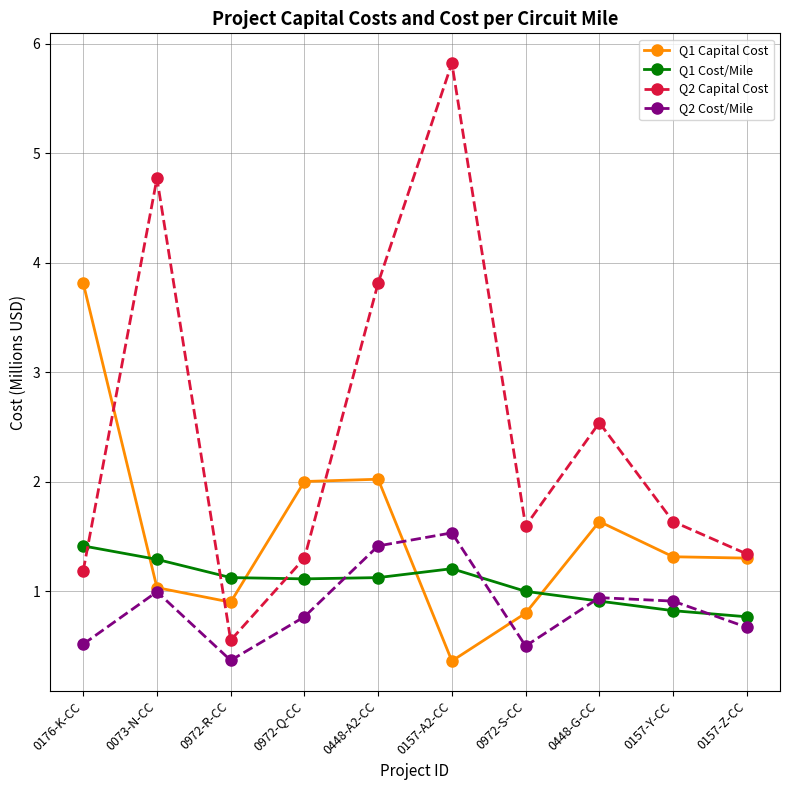

Count the number of categories in the chart.

10